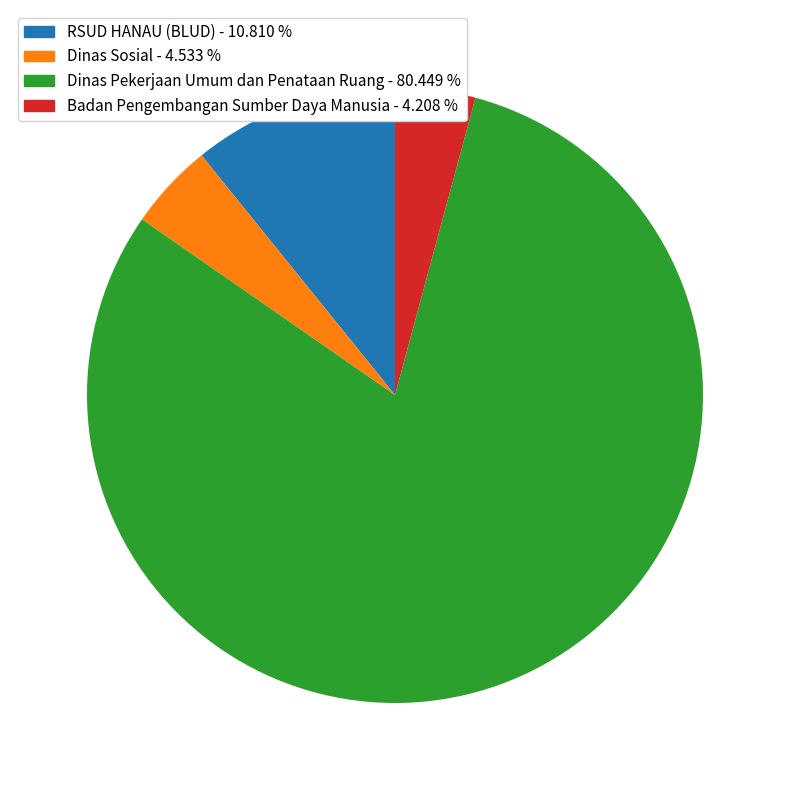

Is there any slice that represents more than half of the pie?

Yes